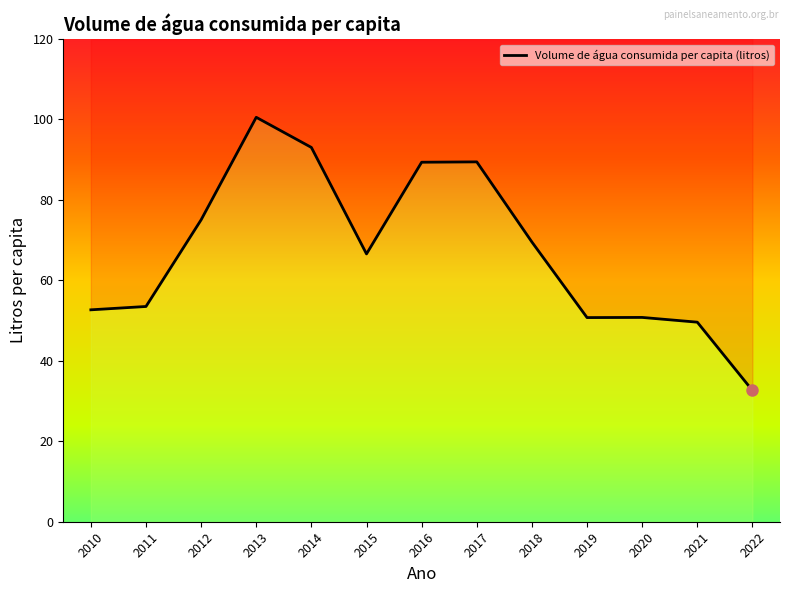

Approximately how many times larger is the value at 2015 compared to 2022?

2.0